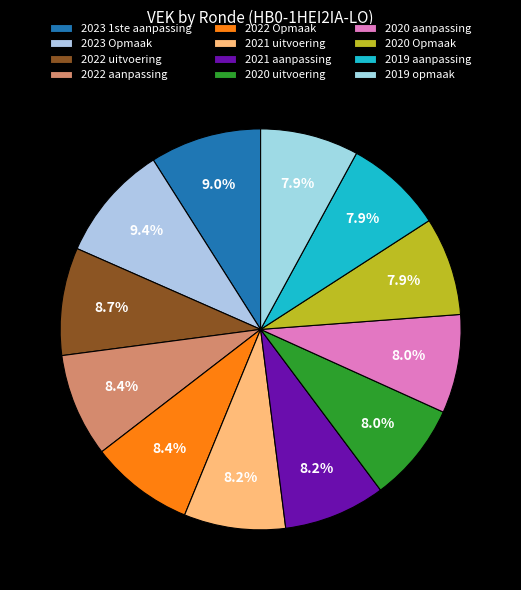

To the nearest percent, what is the average slice percentage?

8%